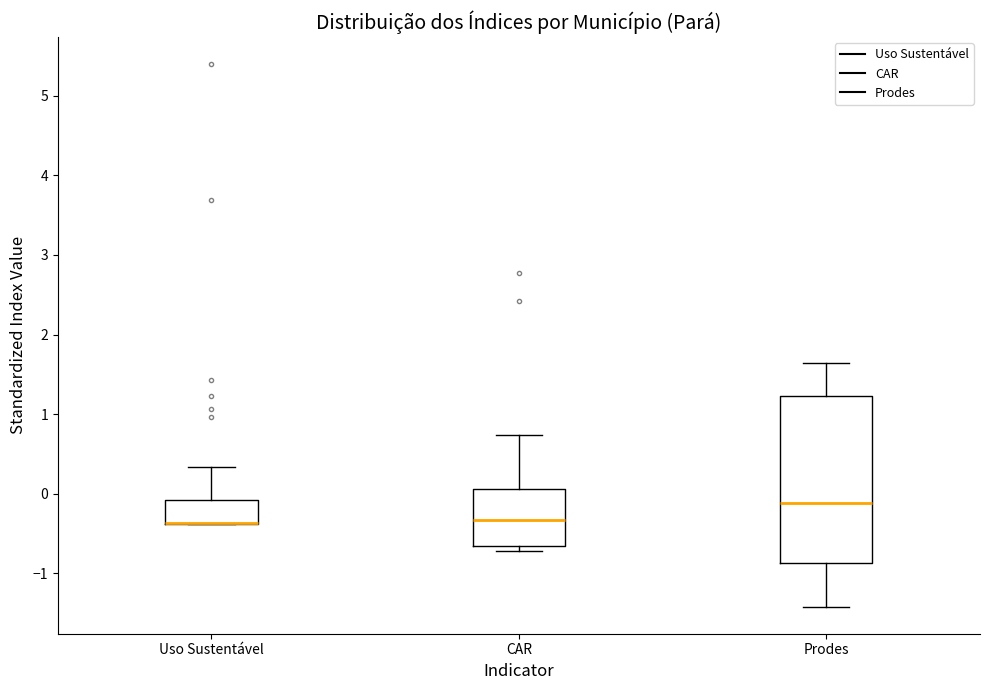

Reading left to right, transcribe this box plot: for each box, give where its median line is, the range the box spans, and where its two whiskers end, as read against the y-axis. The values are not printed on the chart, so give them approximately, as read against the axis.

Uso Sustentável: median -0.4 (drawn on the box's lower edge), box -0.4 to -0.1, whiskers -0.4 to 0.3
CAR: median -0.3, box -0.7 to 0.1, whiskers -0.7 (just below the box's lower edge) to 0.7
Prodes: median -0.1, box -0.9 to 1.2, whiskers -1.4 to 1.6